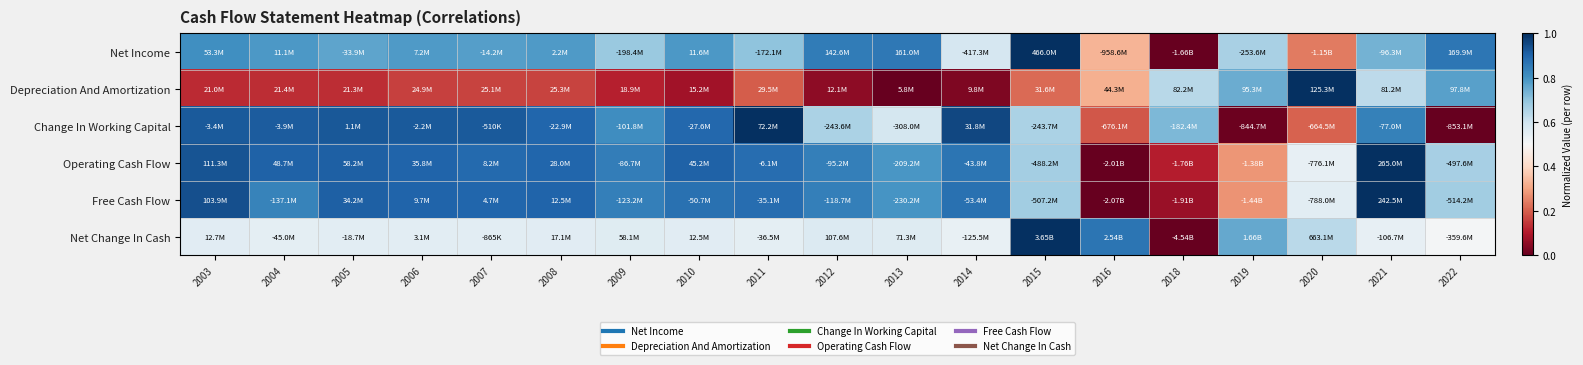

Reading right to left, list all the values displayed in this chart.

Net Income: 2022=0.9	2021=0.7	2020=0.2	2019=0.7	2018=0.0	2016=0.3	2015=1.0	2014=0.6	2013=0.9	2012=0.8	2011=0.7	2010=0.8	2009=0.7	2008=0.8	2007=0.8	2006=0.8	2005=0.8	2004=0.8	2003=0.8
Depreciation And Amortization: 2022=0.8	2021=0.6	2020=1.0	2019=0.7	2018=0.6	2016=0.3	2015=0.2	2014=0.0	2013=0.0	2012=0.1	2011=0.2	2010=0.1	2009=0.1	2008=0.2	2007=0.2	2006=0.2	2005=0.1	2004=0.1	2003=0.1
Change In Working Capital: 2022=0.0	2021=0.8	2020=0.2	2019=0.0	2018=0.7	2016=0.2	2015=0.7	2014=1.0	2013=0.6	2012=0.7	2011=1.0	2010=0.9	2009=0.8	2008=0.9	2007=0.9	2006=0.9	2005=0.9	2004=0.9	2003=0.9
Operating Cash Flow: 2022=0.7	2021=1.0	2020=0.5	2019=0.3	2018=0.1	2016=0.0	2015=0.7	2014=0.9	2013=0.8	2012=0.8	2011=0.9	2010=0.9	2009=0.8	2008=0.9	2007=0.9	2006=0.9	2005=0.9	2004=0.9	2003=0.9
Free Cash Flow: 2022=0.7	2021=1.0	2020=0.6	2019=0.3	2018=0.1	2016=0.0	2015=0.7	2014=0.9	2013=0.8	2012=0.8	2011=0.9	2010=0.9	2009=0.8	2008=0.9	2007=0.9	2006=0.9	2005=0.9	2004=0.8	2003=0.9
Net Change In Cash: 2022=0.5	2021=0.5	2020=0.6	2019=0.8	2018=0.0	2016=0.9	2015=1.0	2014=0.5	2013=0.6	2012=0.6	2011=0.5	2010=0.6	2009=0.6	2008=0.6	2007=0.6	2006=0.6	2005=0.6	2004=0.5	2003=0.6